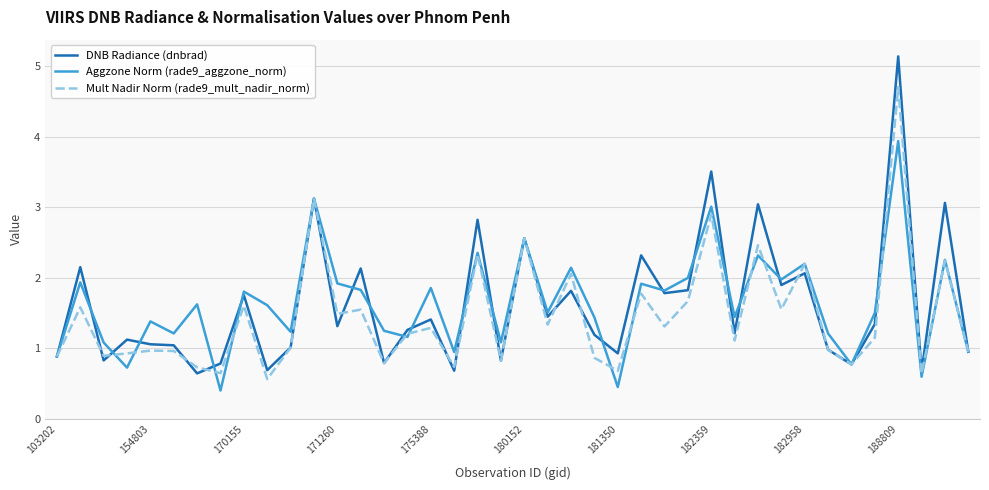

What is the difference between the maximum and minimum values in the Mult Nadir Norm (rade9_mult_nadir_norm) series?

4.1